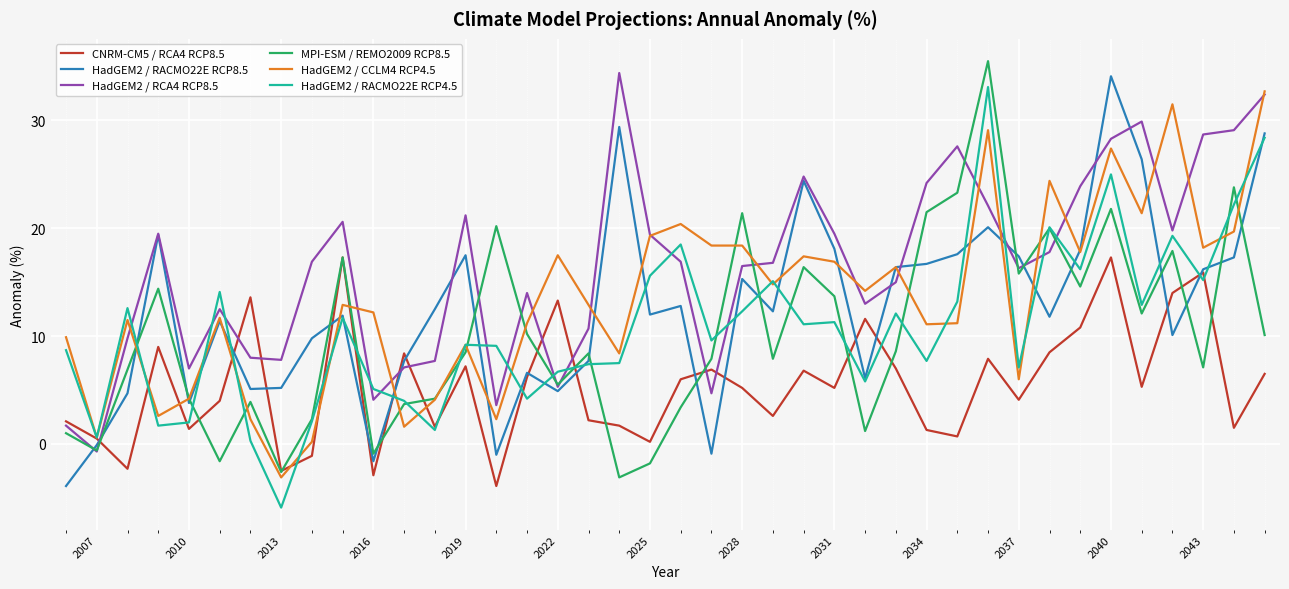

Count the number of data series in this chart.

6